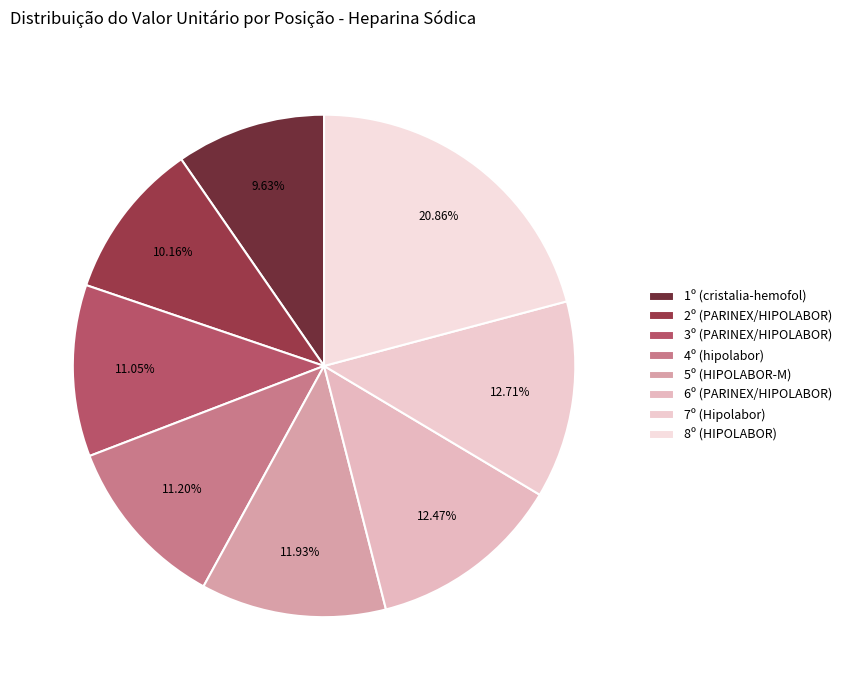

What percentage do 8º (HIPOLABOR) and 4º (hipolabor) together represent?

32.1%